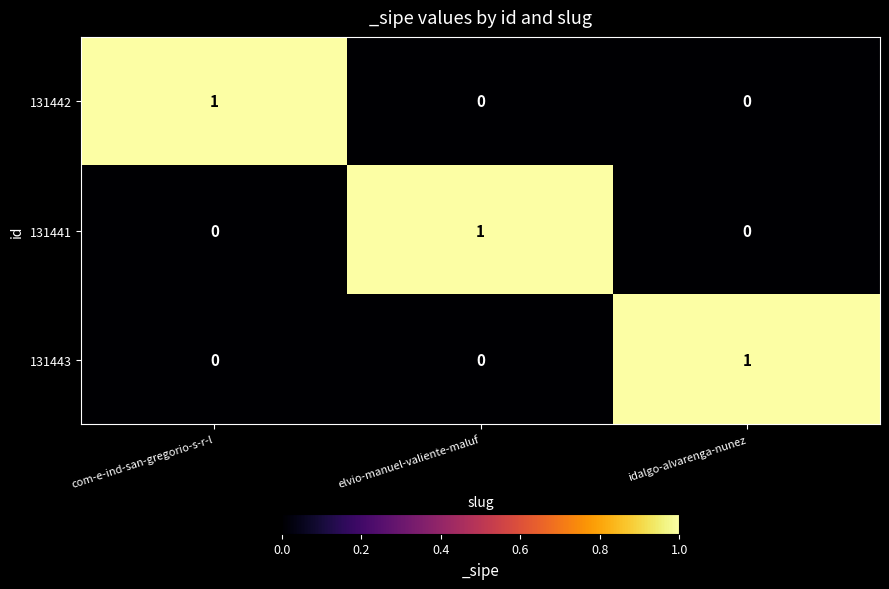

How many 131442 values are between 0 and 1?

3